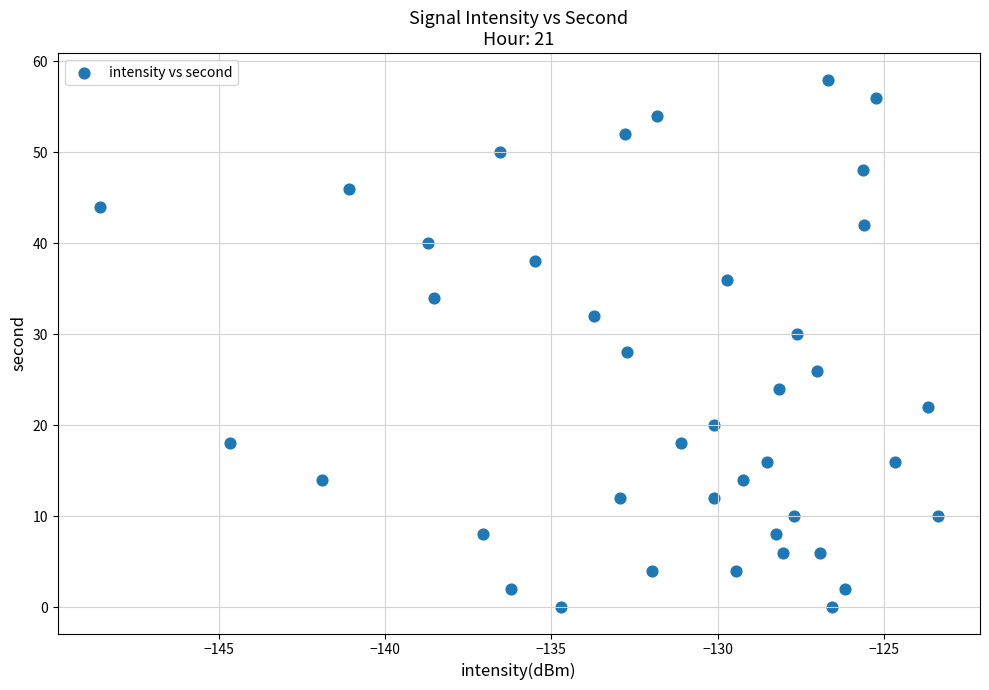

What is the range of Y values (max minus min)?

58